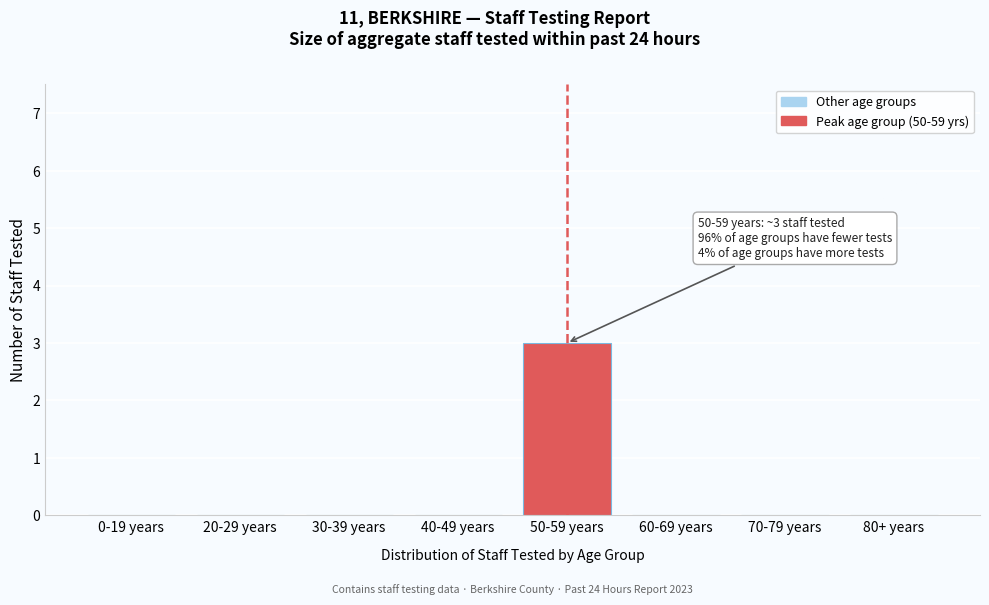

Reading right to left, what are all the values shown in this chart?

80+ years=0	70-79 years=0	60-69 years=0	50-59 years=3	40-49 years=0	30-39 years=0	20-29 years=0	0-19 years=0